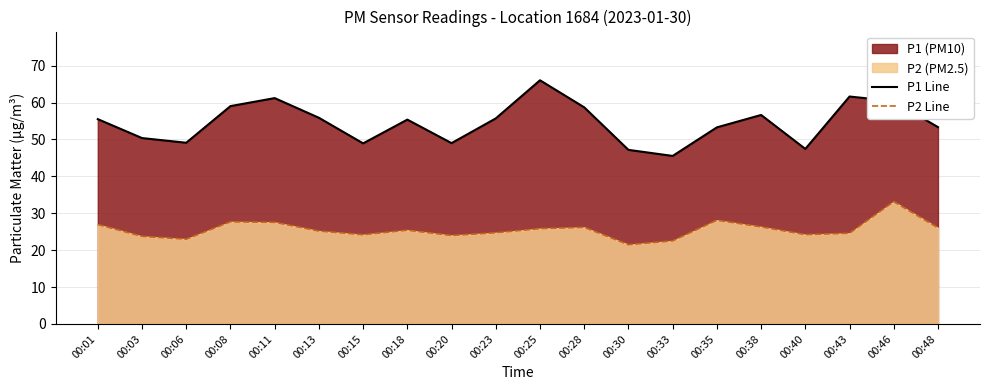

True or false: P1 Line has a value of 32.7 at 00:15.

False